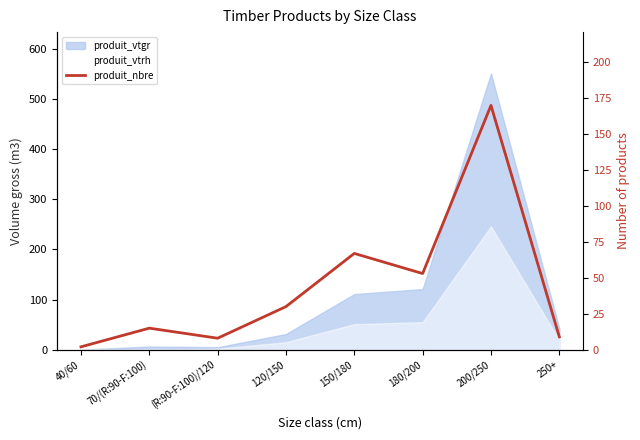

List the labels in order of value, largest first.

200/250, 150/180, 180/200, 120/150, 70/(R:90-F:100), 250+, (R:90-F:100)/120, 40/60